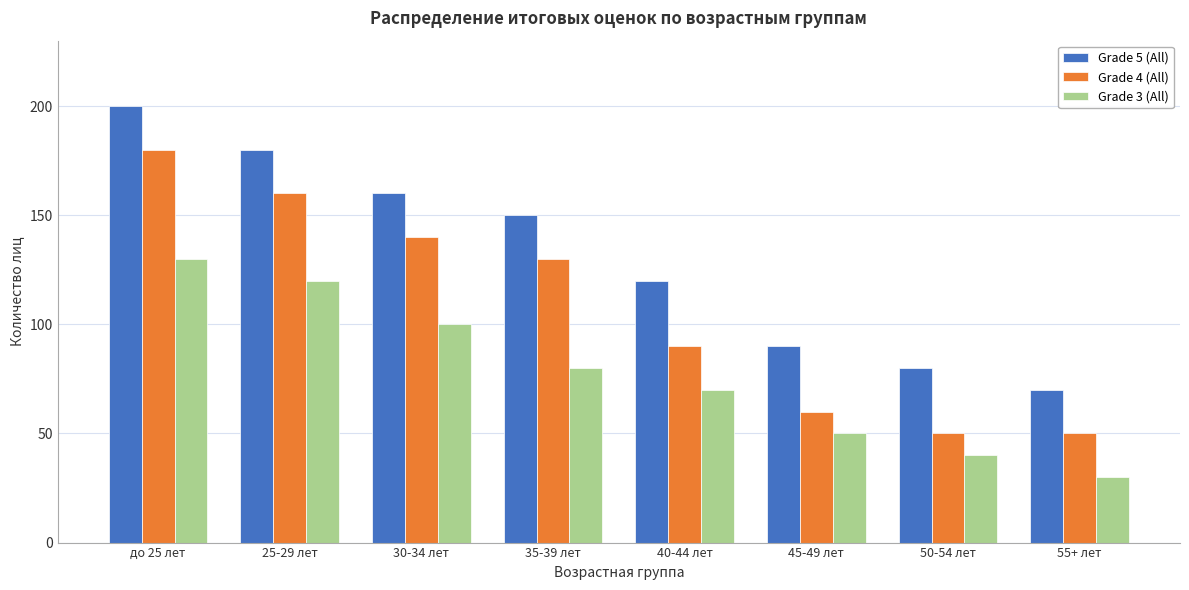

Reading left to right, extract all data points from this chart.

Grade 5 (All): 200	180	160	150	120	90	80	70
Grade 4 (All): 180	160	140	130	90	60	50	50
Grade 3 (All): 130	120	100	80	70	50	40	30